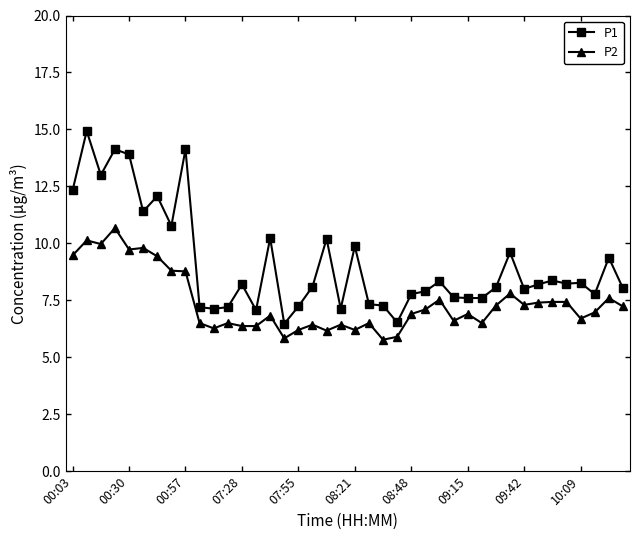

What is the minimum value shown in the chart?

5.8